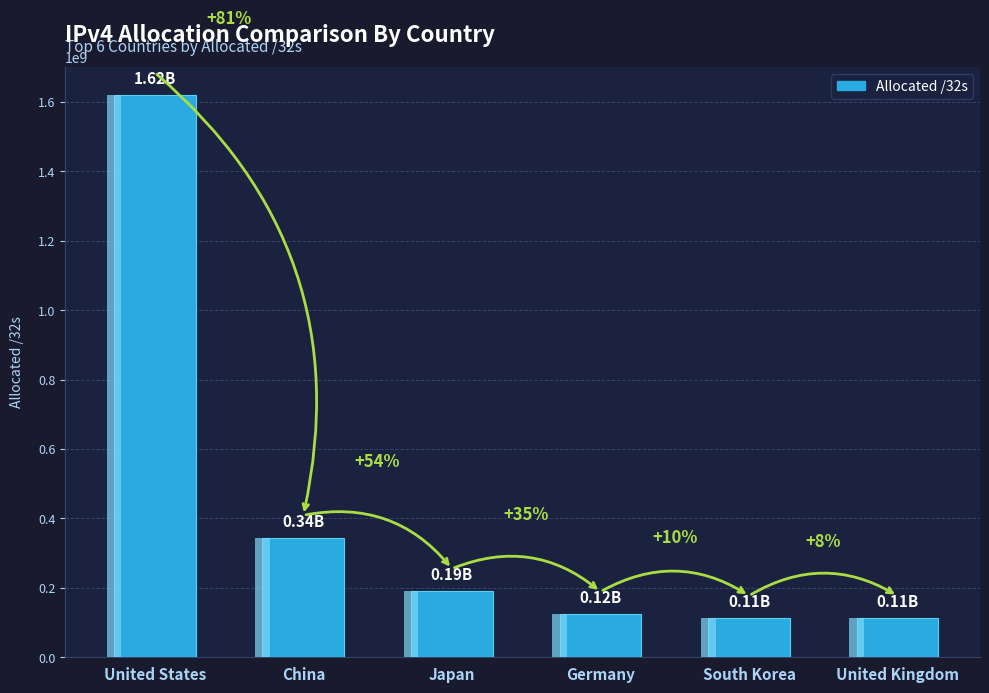

The chart shows a value of 112488448 at South Korea. True or false?

True